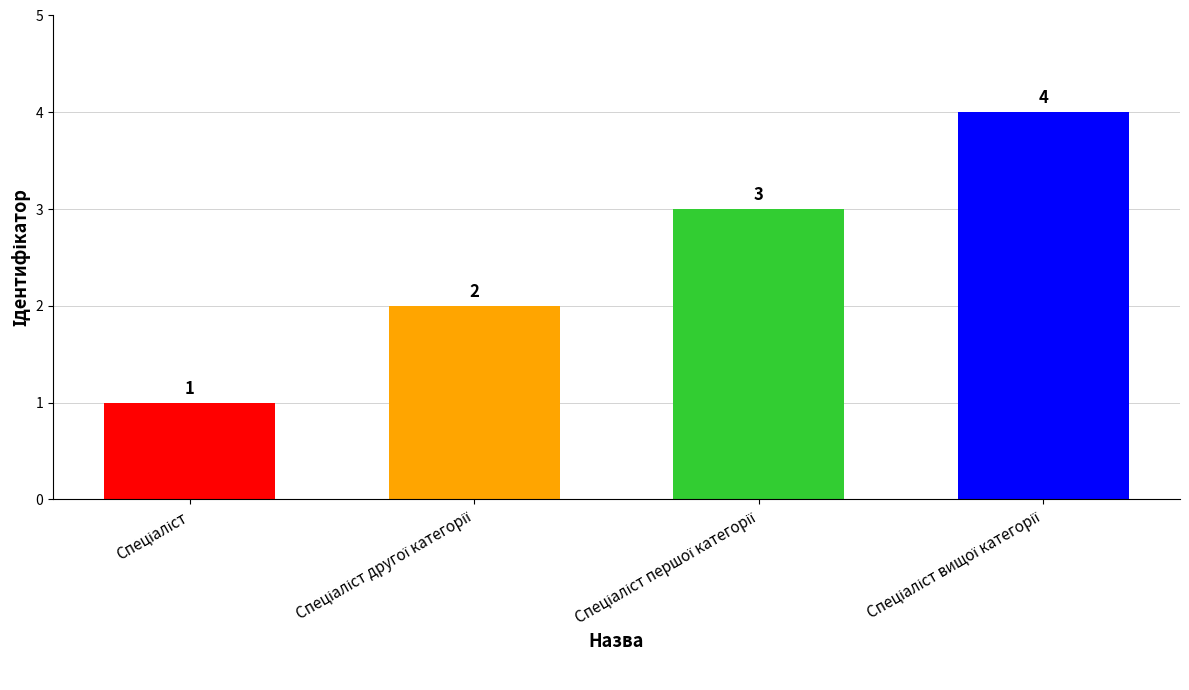

What is the maximum value shown in the chart?

4